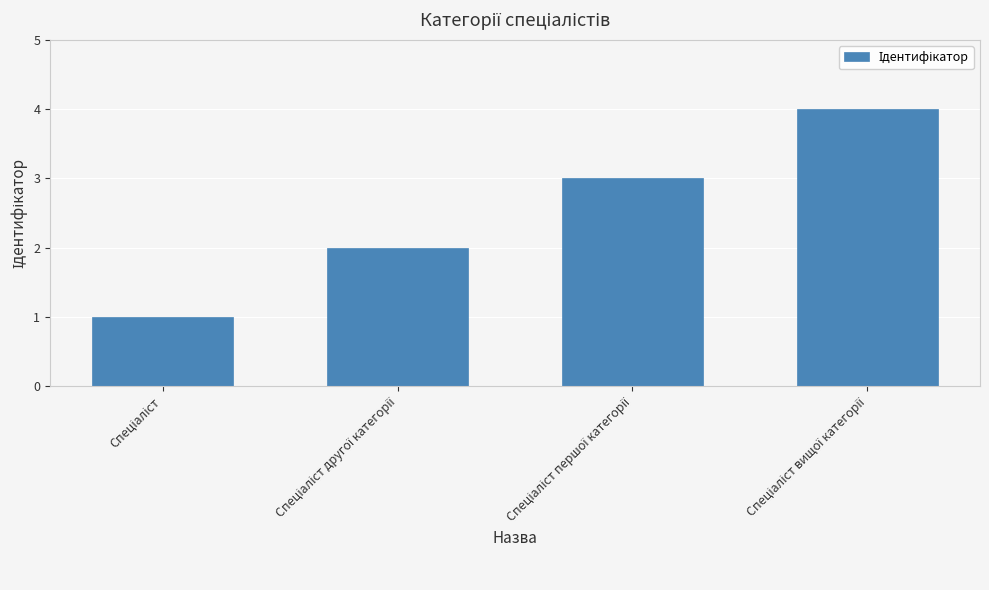

What is the greatest value displayed?

4